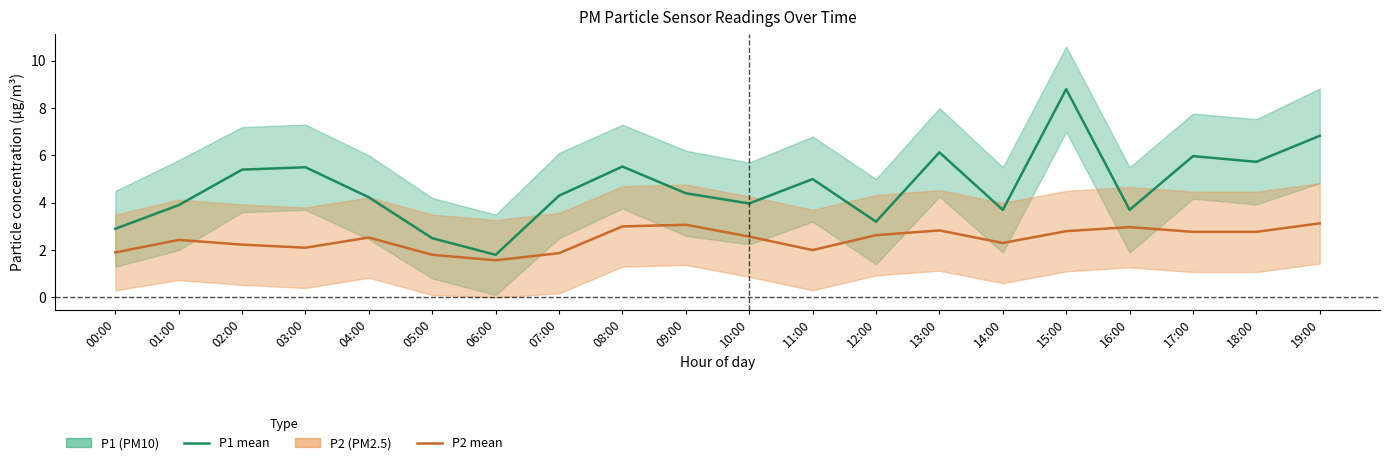

Where does the P1 (PM10) series first go above 4?

02:00